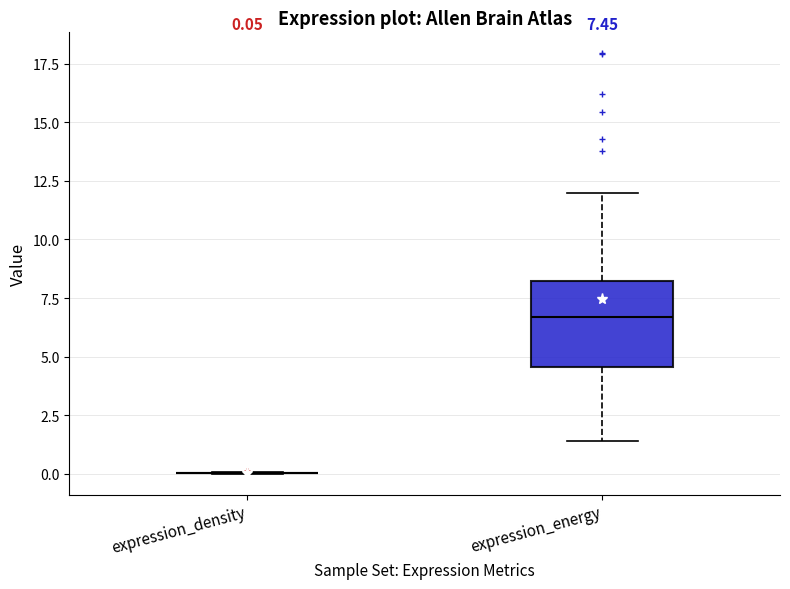

Comparing the boxes themselves (not the whiskers), which one is the tallest?

expression_energy